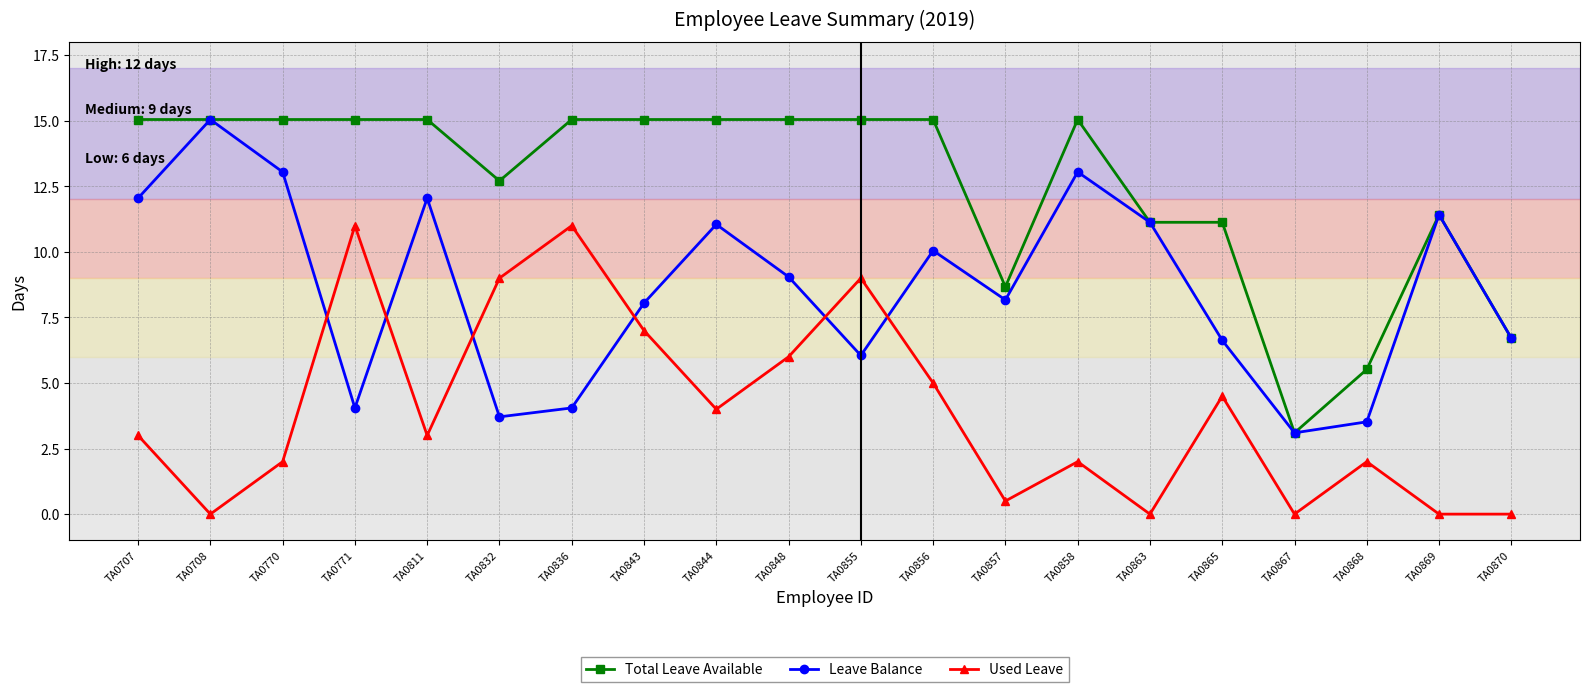

At how many categories does at least one series exceed 1?

20